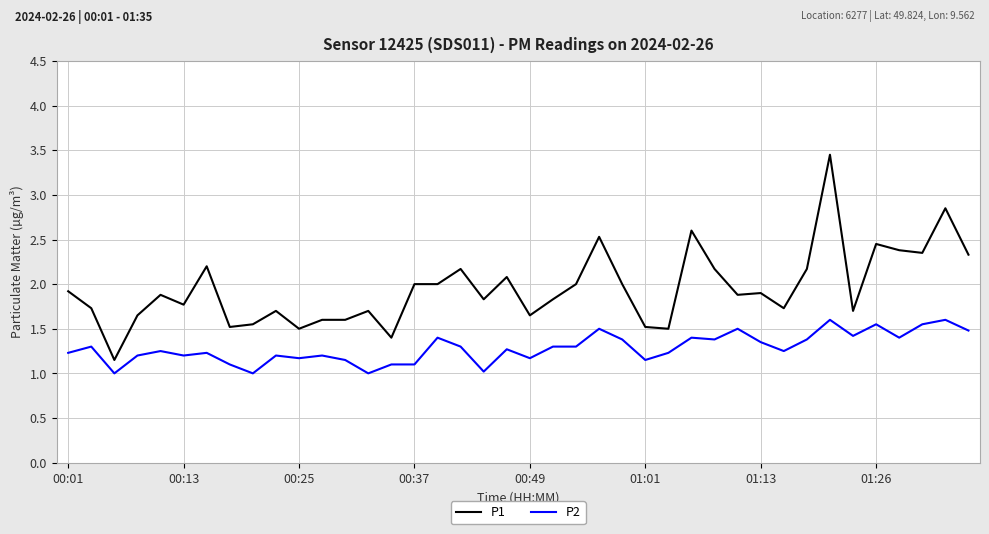

What is the minimum value for P2?

1.0